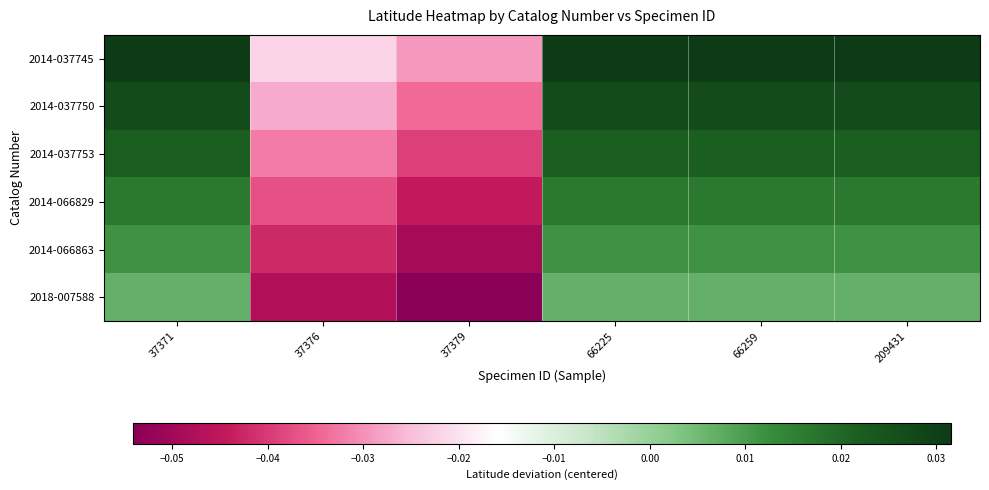

Count the number of categories in the chart.

6